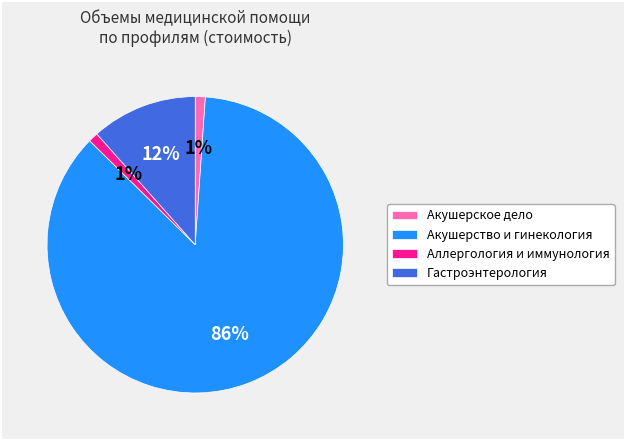

Is the sum of Акушерское дело and Аллергология и иммунология greater than half?

No